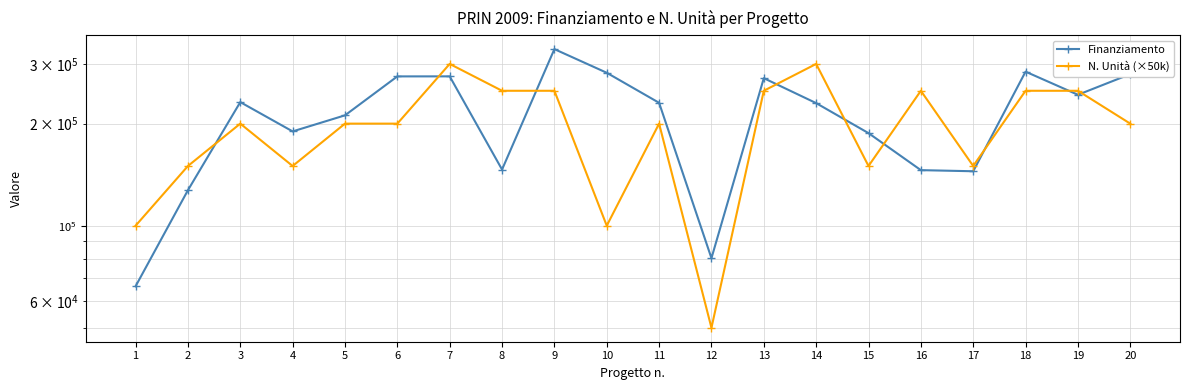

True or false: N. Unità (×50k) and Finanziamento cross at least once.

True